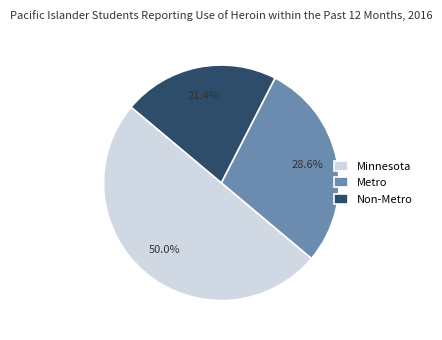

To the nearest percent, what is the difference between the largest and smallest slice percentages?

29%